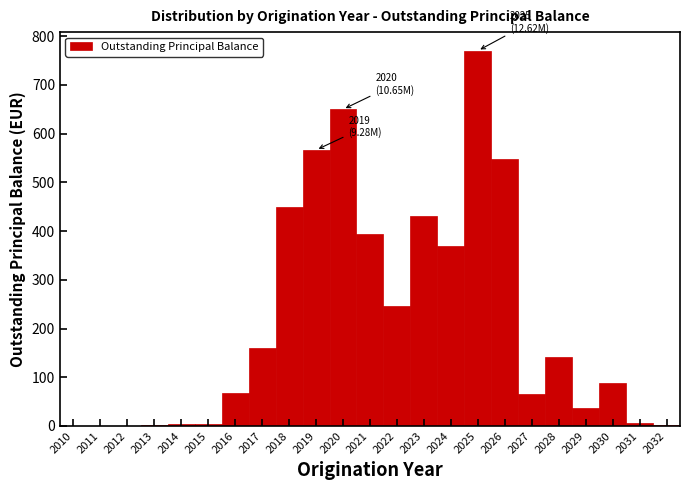

Which range on the x-axis has the tallest bar?

2024.5 to 2025.5